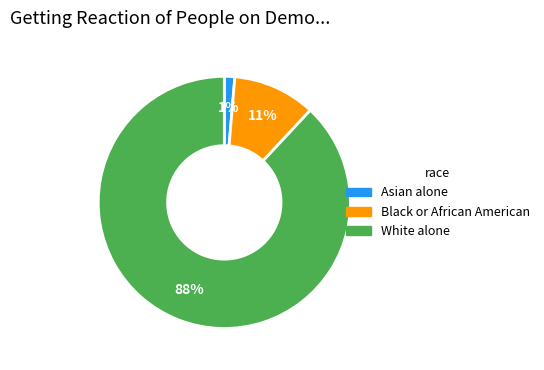

To the nearest percent, what is the difference between the largest and smallest slice percentages?

87%